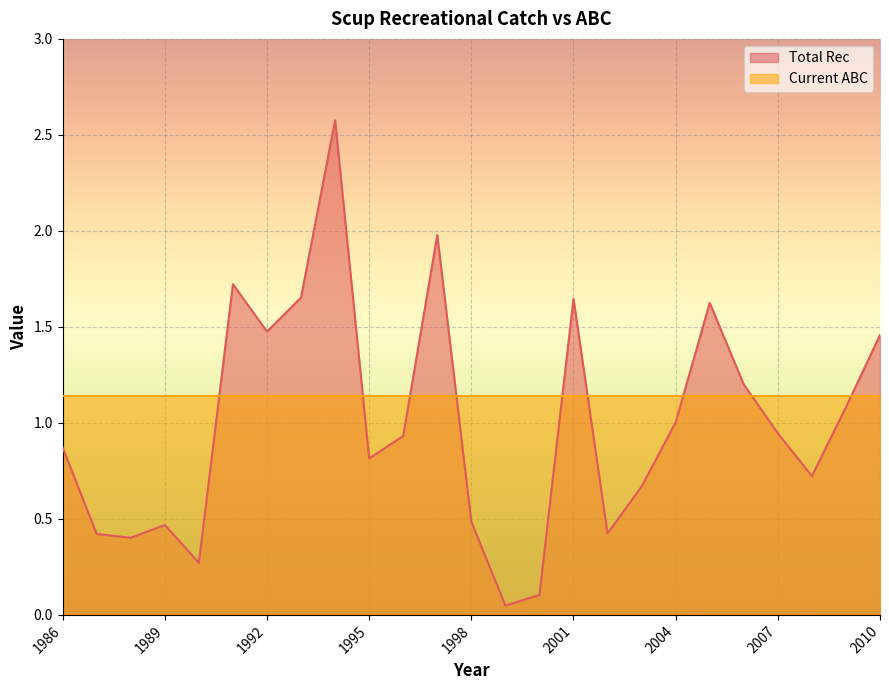

At which category does the data reach its first local peak?

1989